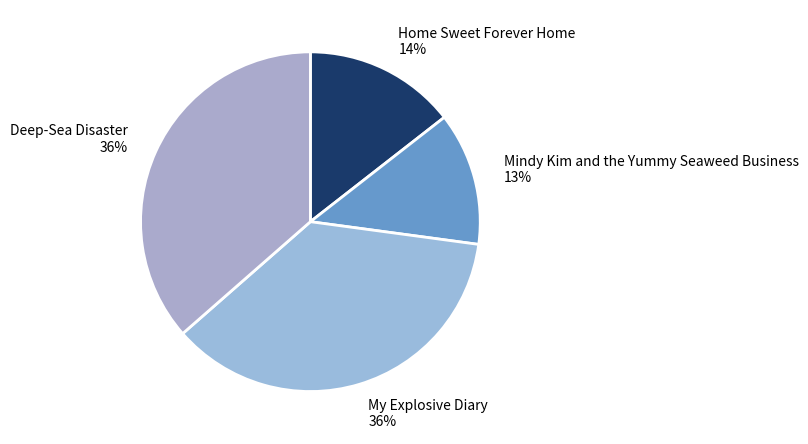

True or false: Home Sweet Forever Home accounts for 22% of the total.

False